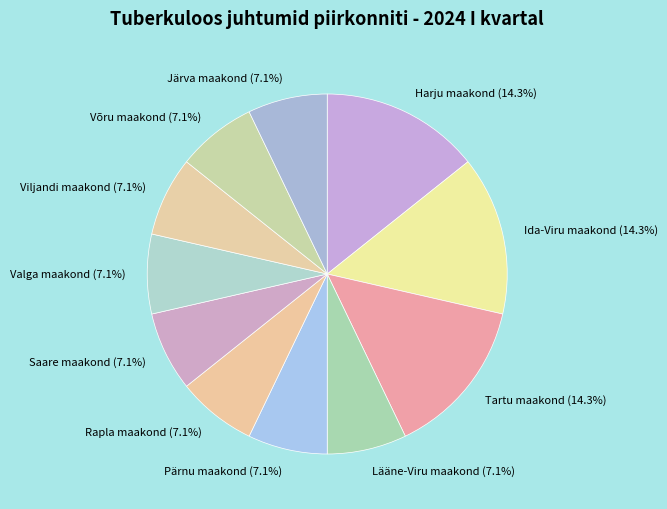

Count the number of slices in the pie.

11